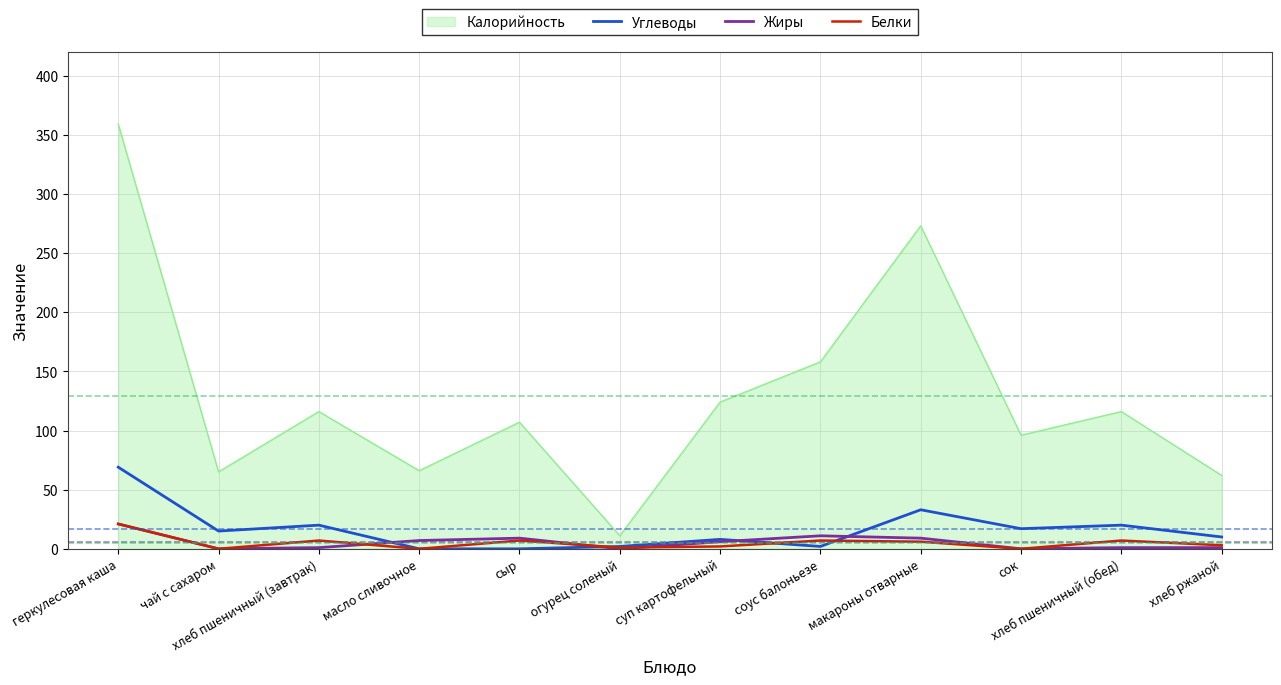

Where does the Углеводы series first go above 15?

геркулесовая каша